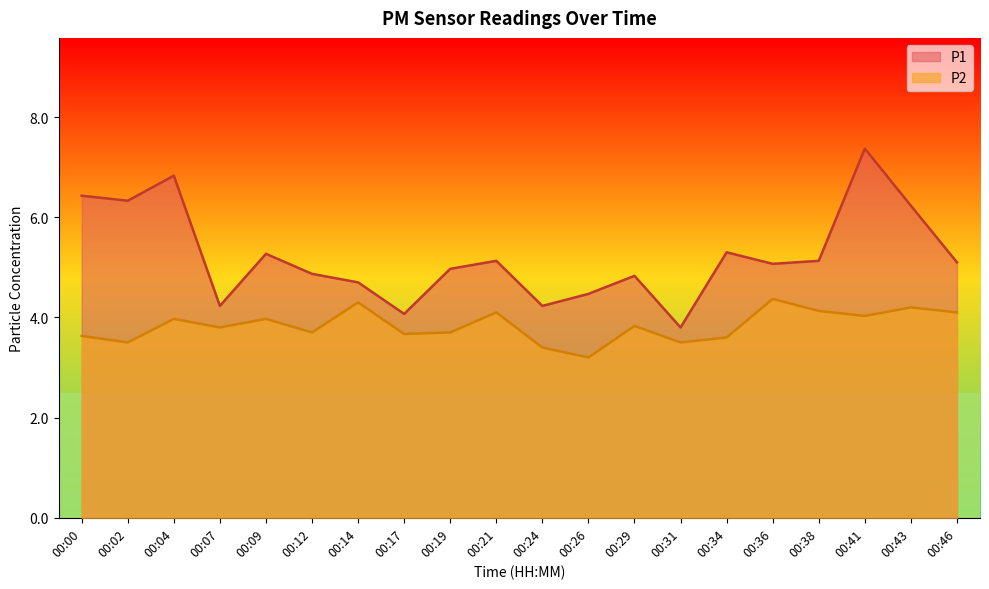

List the series in order of their overall mean, lowest first.

P2, P1